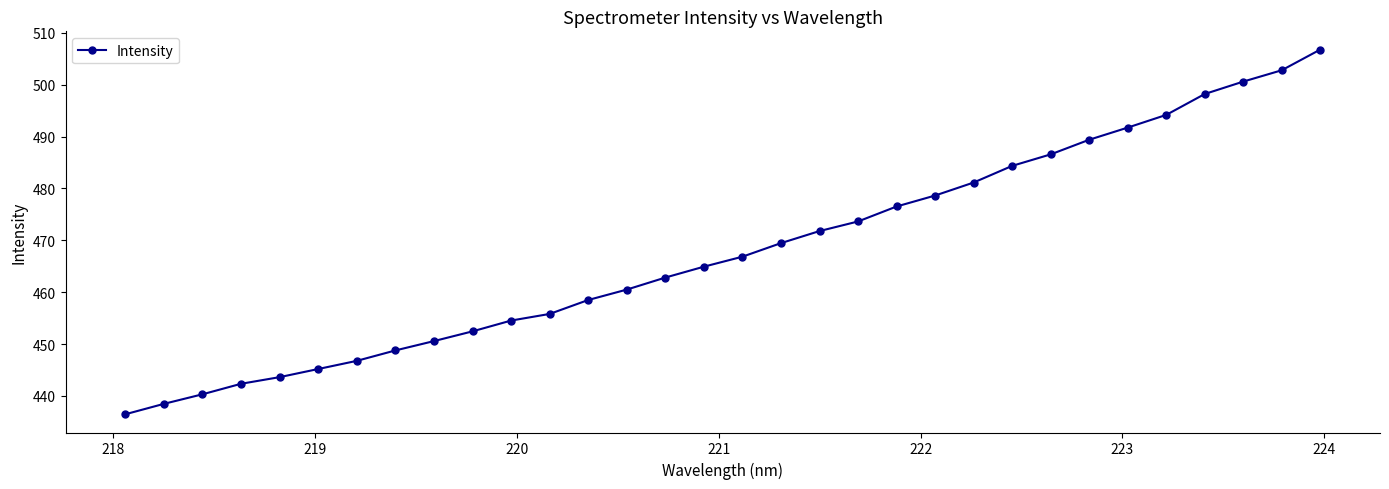

What is the greatest value displayed?

506.8